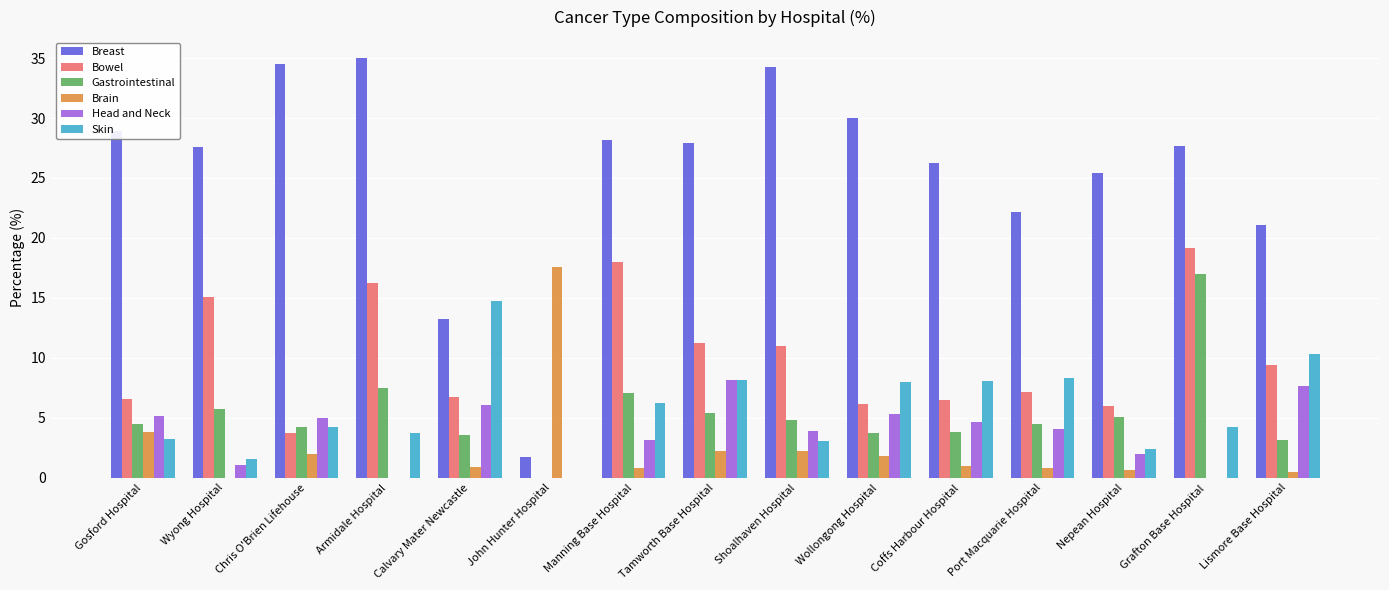

Which label corresponds to the largest value in the chart?

Armidale Hospital